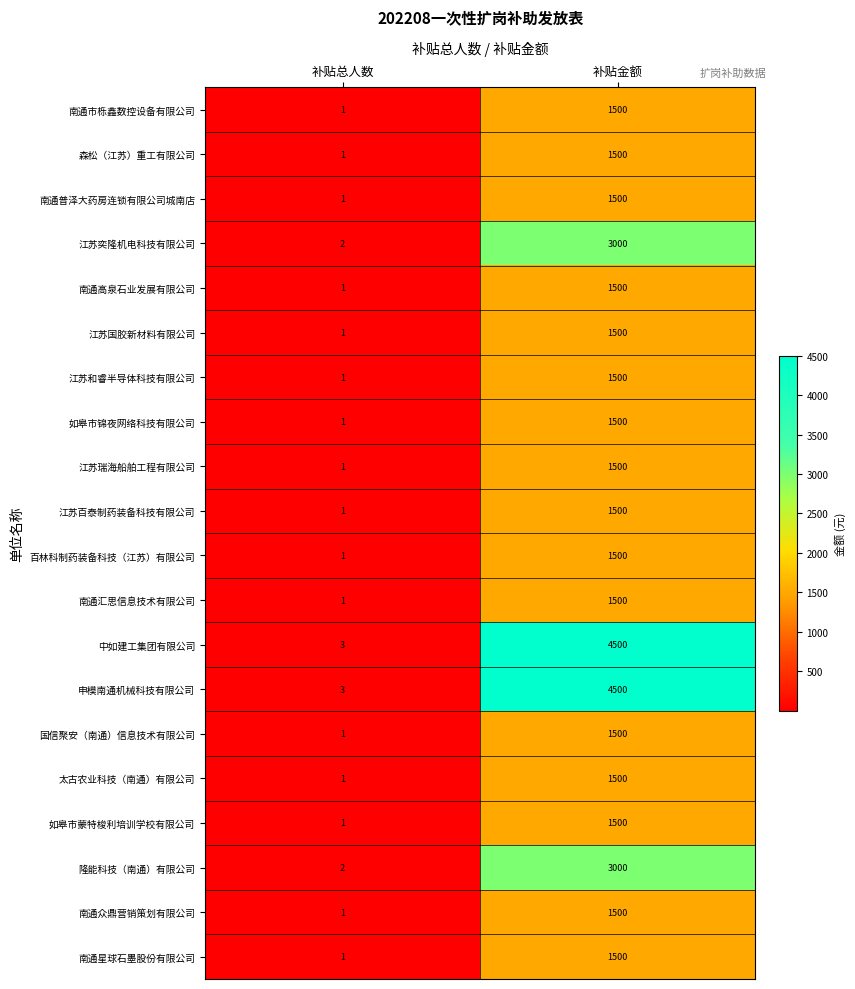

What is the sum of all 江苏和睿半导体科技有限公司 values?

1501